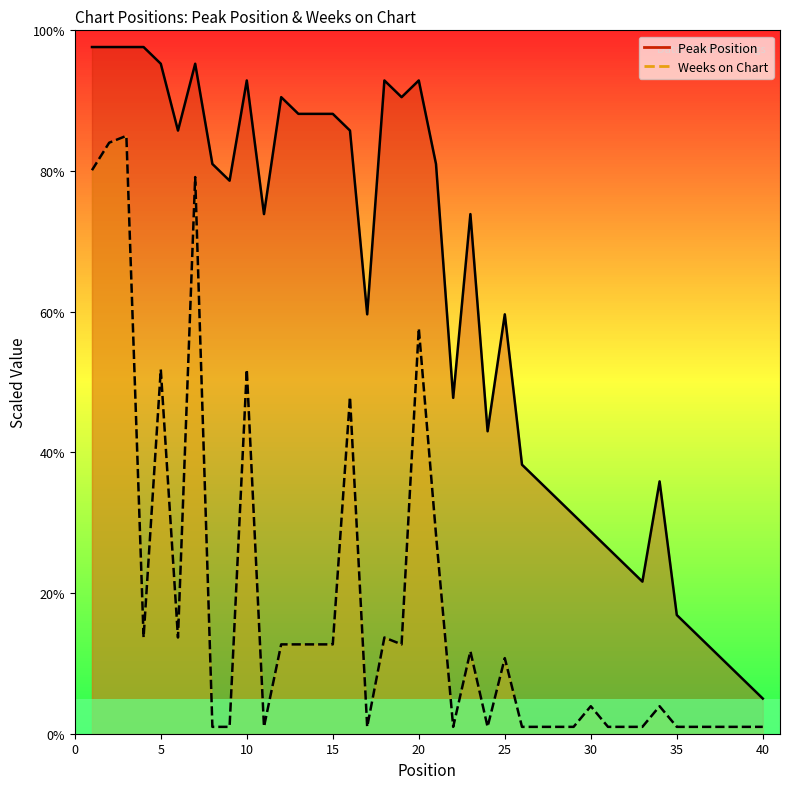

Does the chart display data point markers on the line(s)?

No